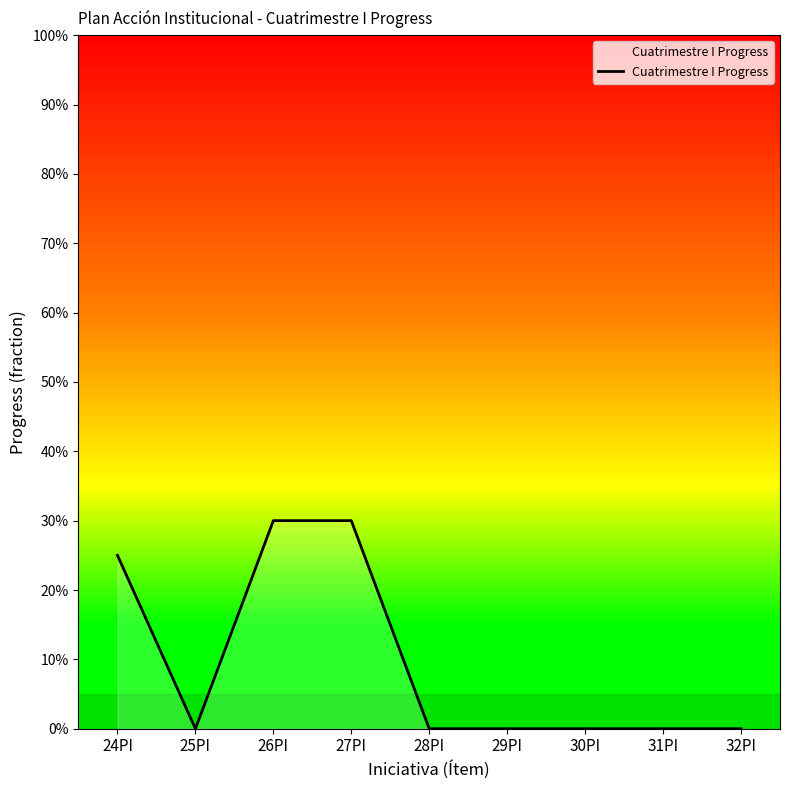

Is this an area chart (filled region under the line)?

Yes